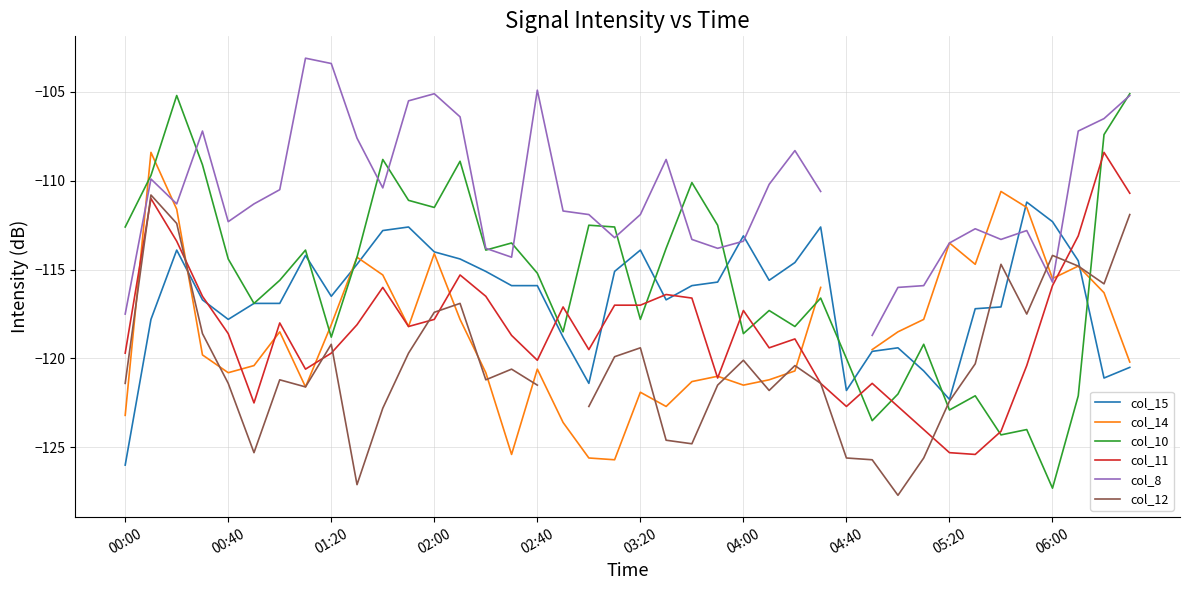

What is the maximum value for col_10?

-105.1